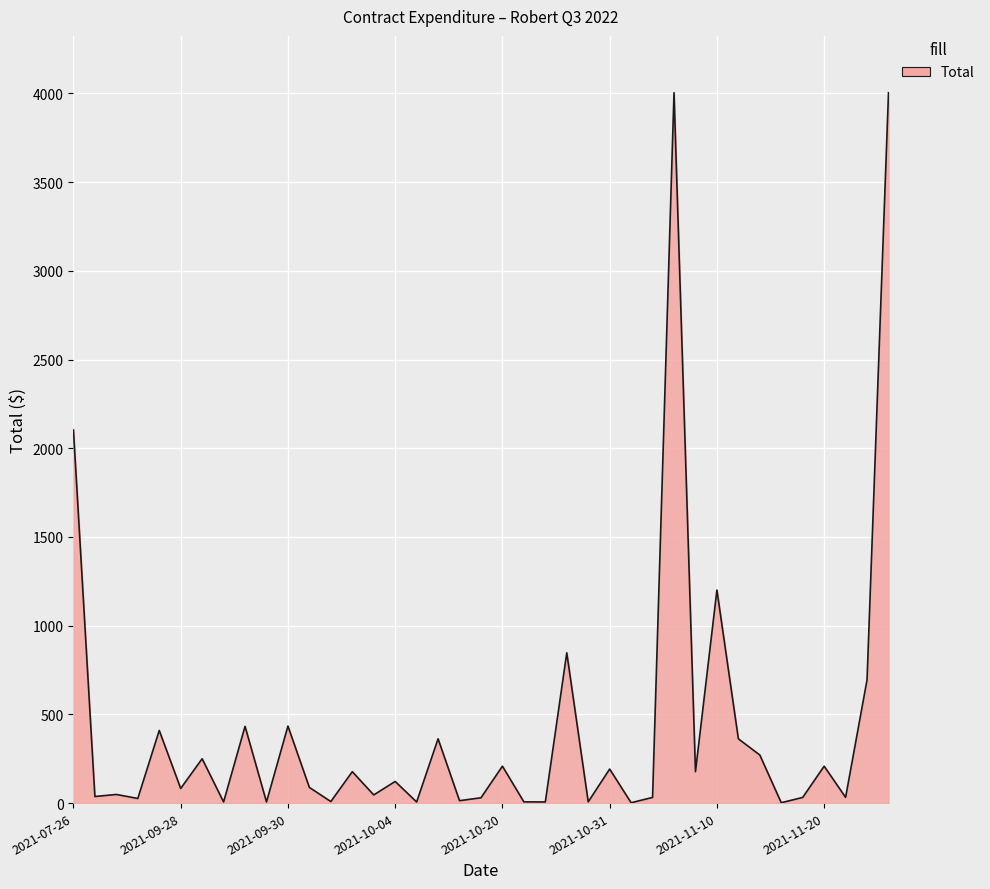

What is the difference between the maximum and minimum values?

4002.3